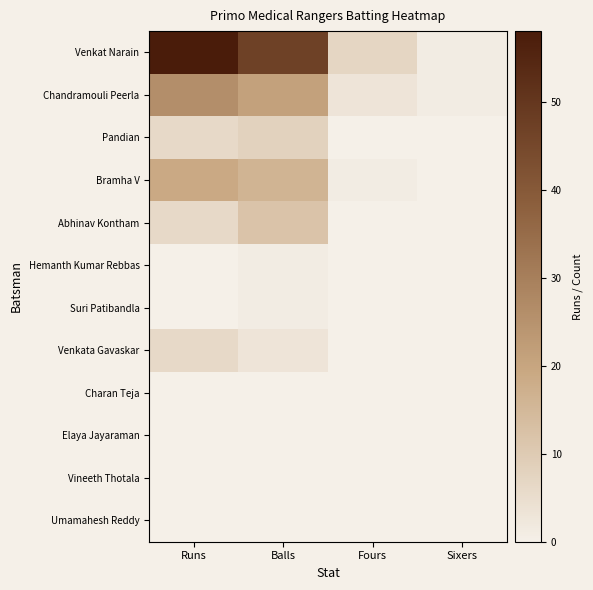

At which category is the sum across all series the highest?

Runs